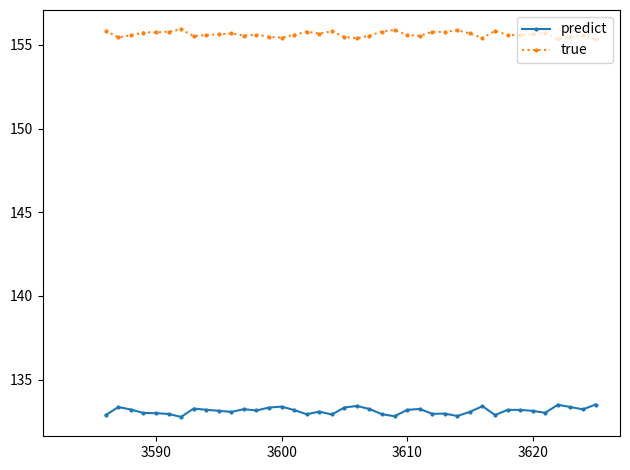

Rank the series by their average value, from highest to lowest.

true, predict